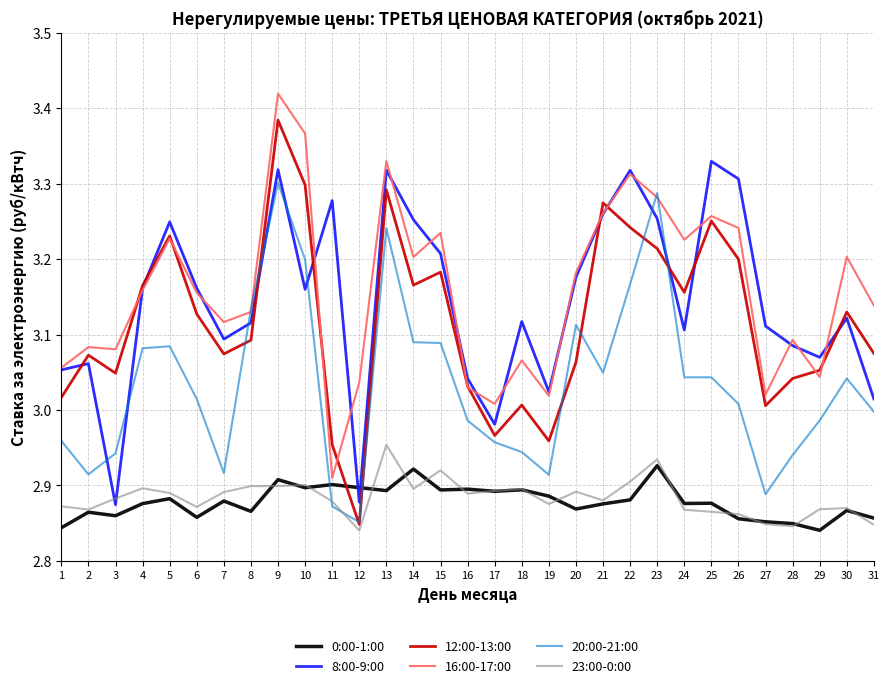

True or false: 20:00-21:00 has a value of 3.0 at 16.

True